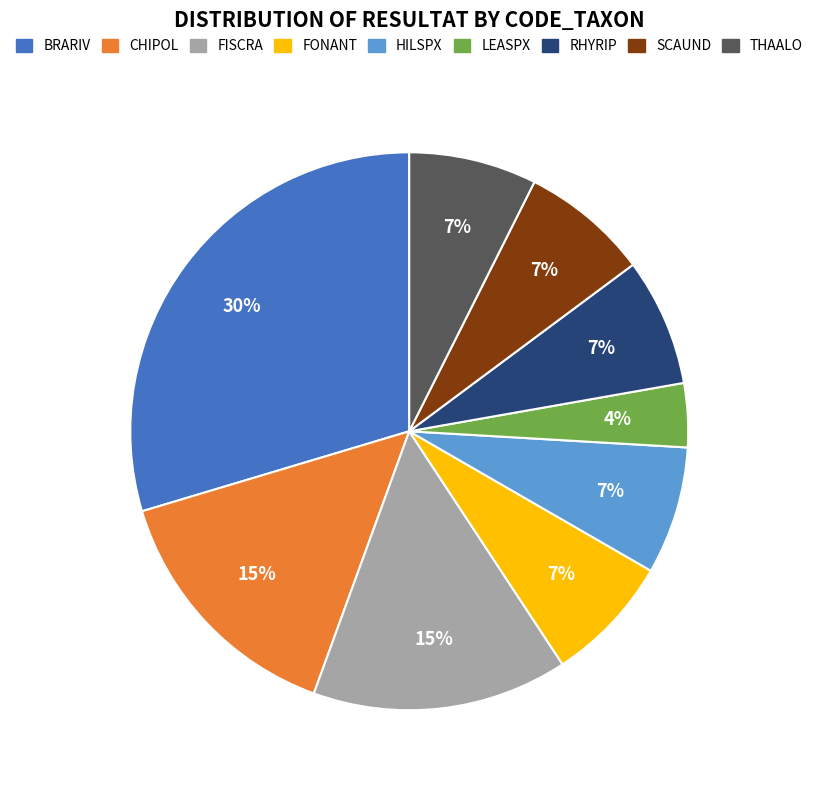

Combined, do BRARIV and FISCRA account for over 50%?

No